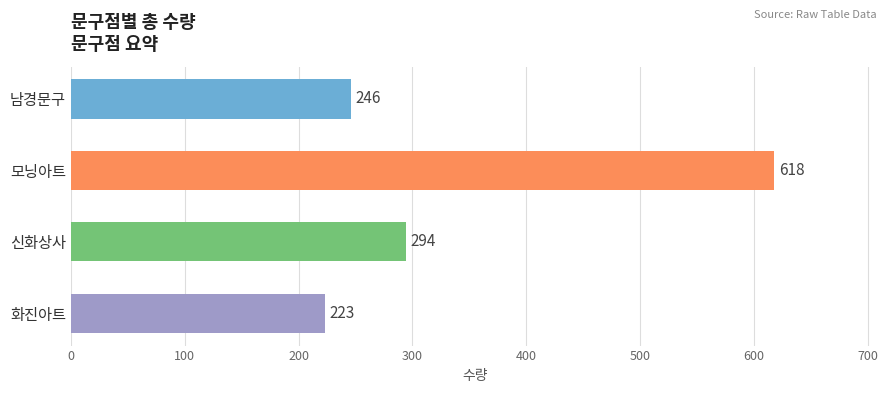

List the labels in order of value, smallest first.

화진아트, 남경문구, 신화상사, 모닝아트